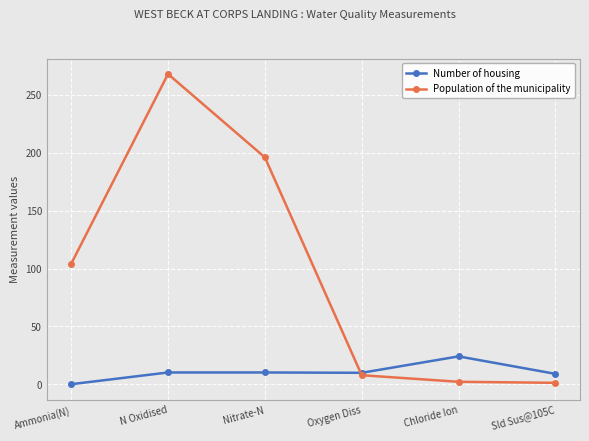

What is the maximum value shown in the chart?

268.0